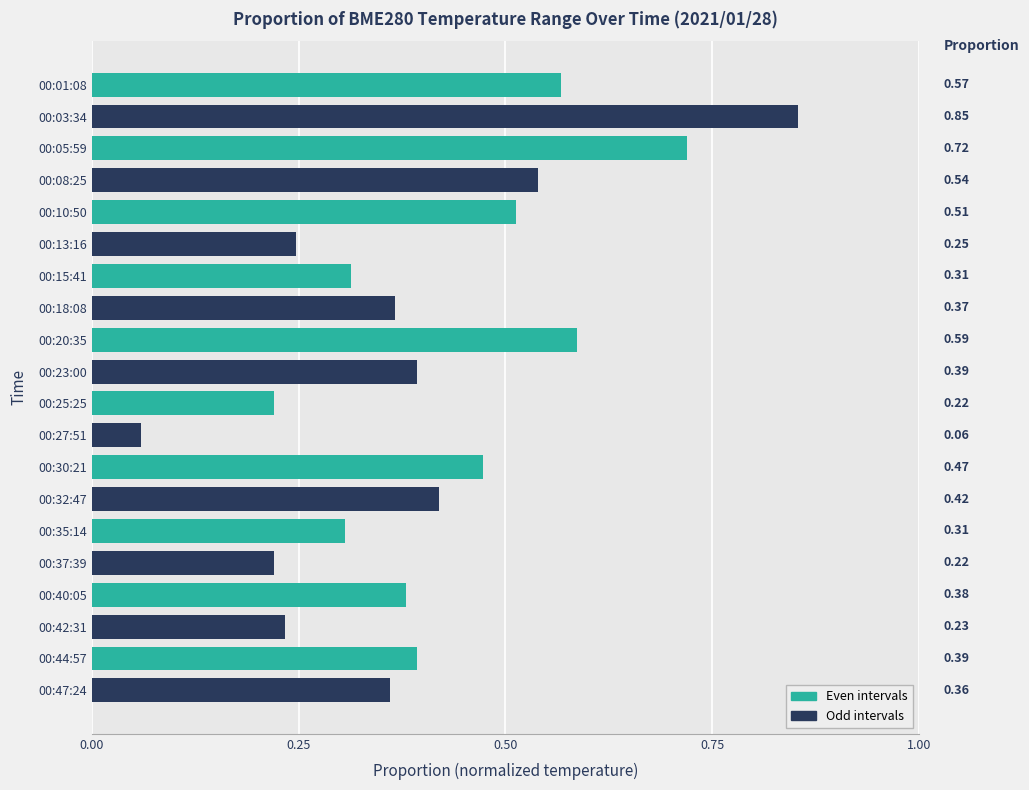

What is the sum of all values?

8.2